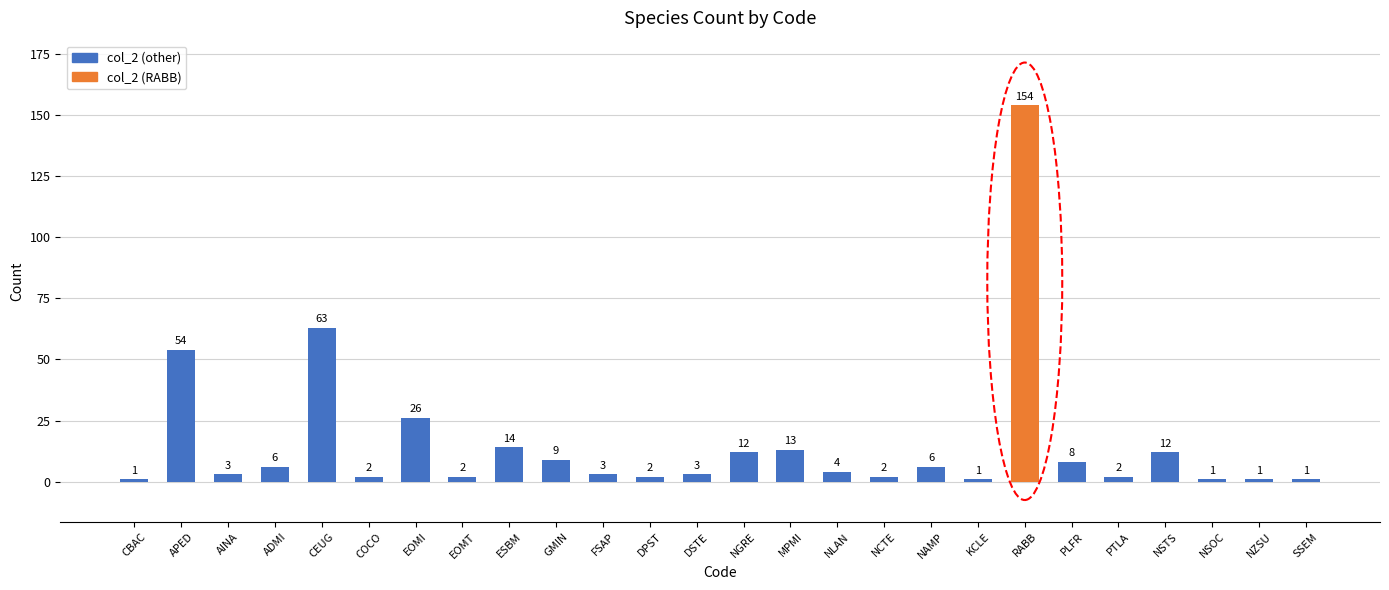

What is the difference between the second highest and second lowest values?

62